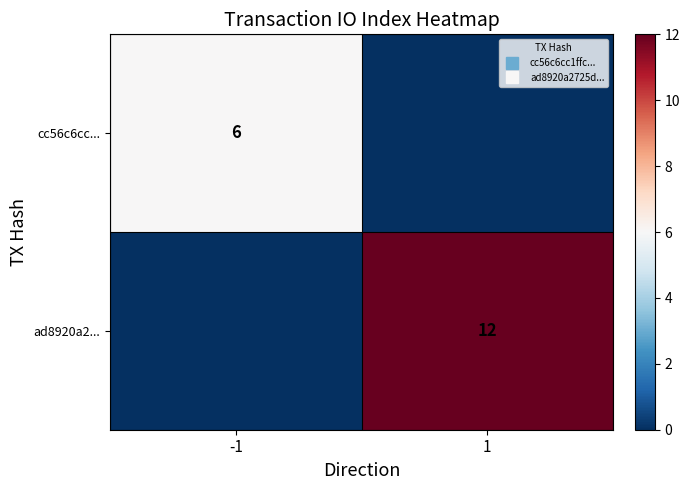

List the labels in order of ad8920a2... value, smallest first.

-1, 1